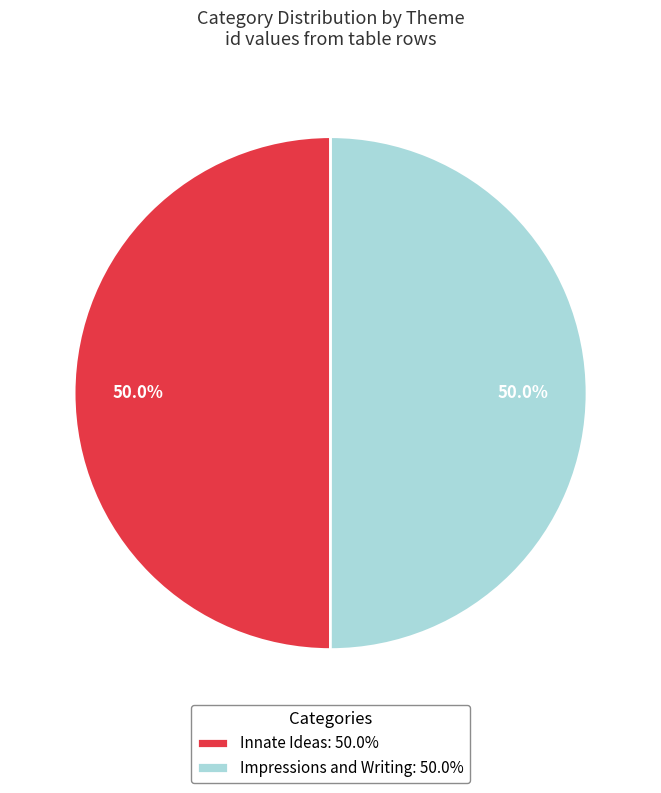

Approximately how many times larger is the value at Impressions and Writing: 50.0% compared to Innate Ideas: 50.0%?

1.0